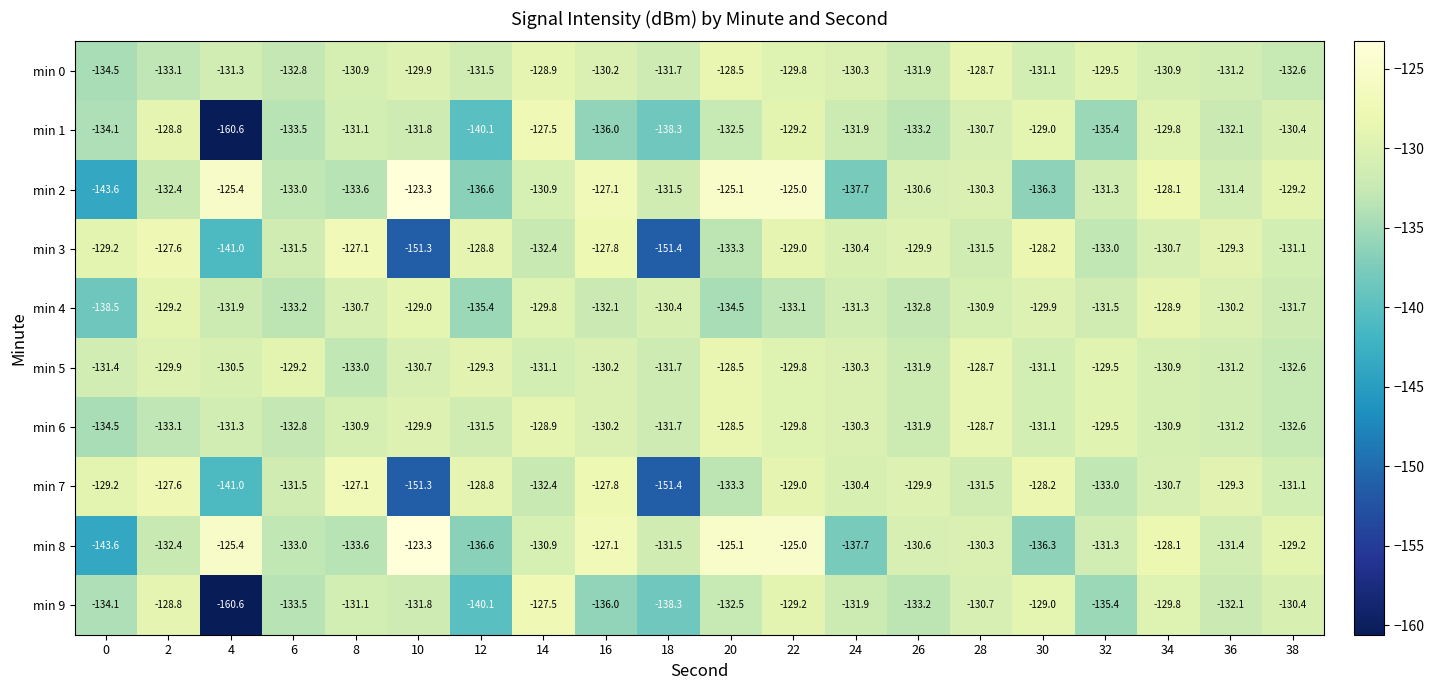

What is the sum of all min 2 values?

-2622.4